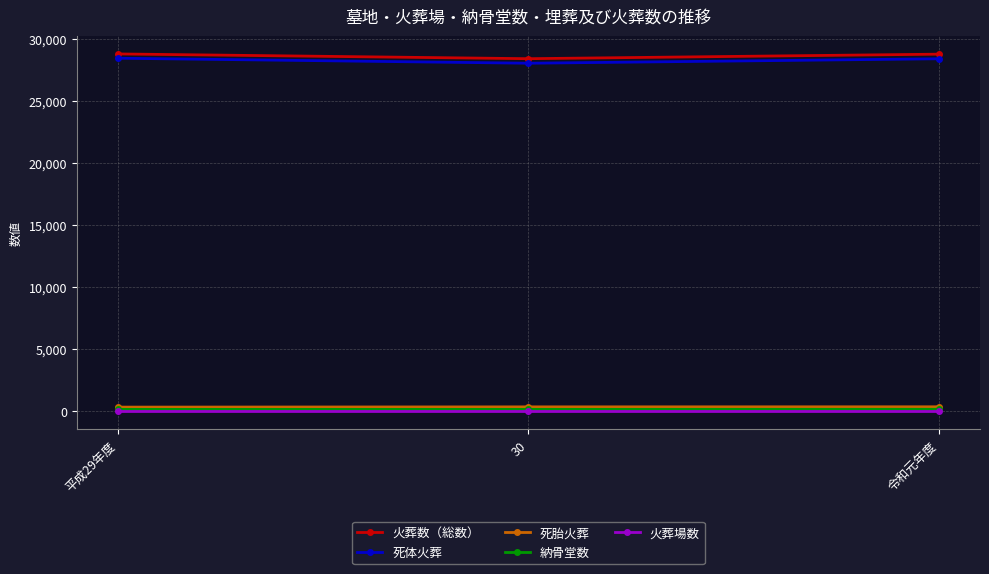

What position from the left is 30?

2